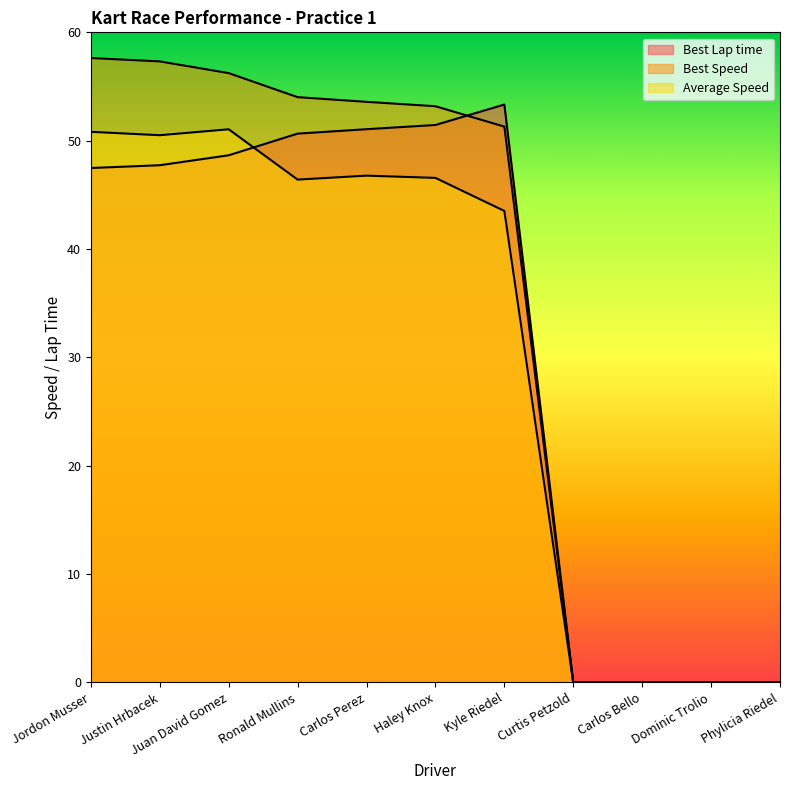

Read the Best Speed value at Juan David Gomez.

56.2